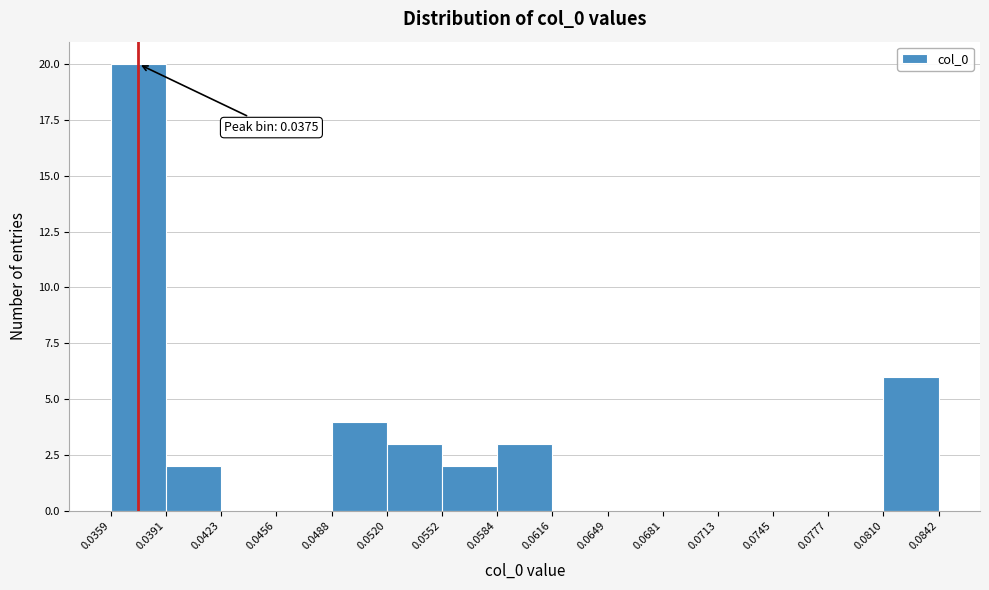

Which range on the x-axis has the tallest bar?

0.0359 to 0.0391